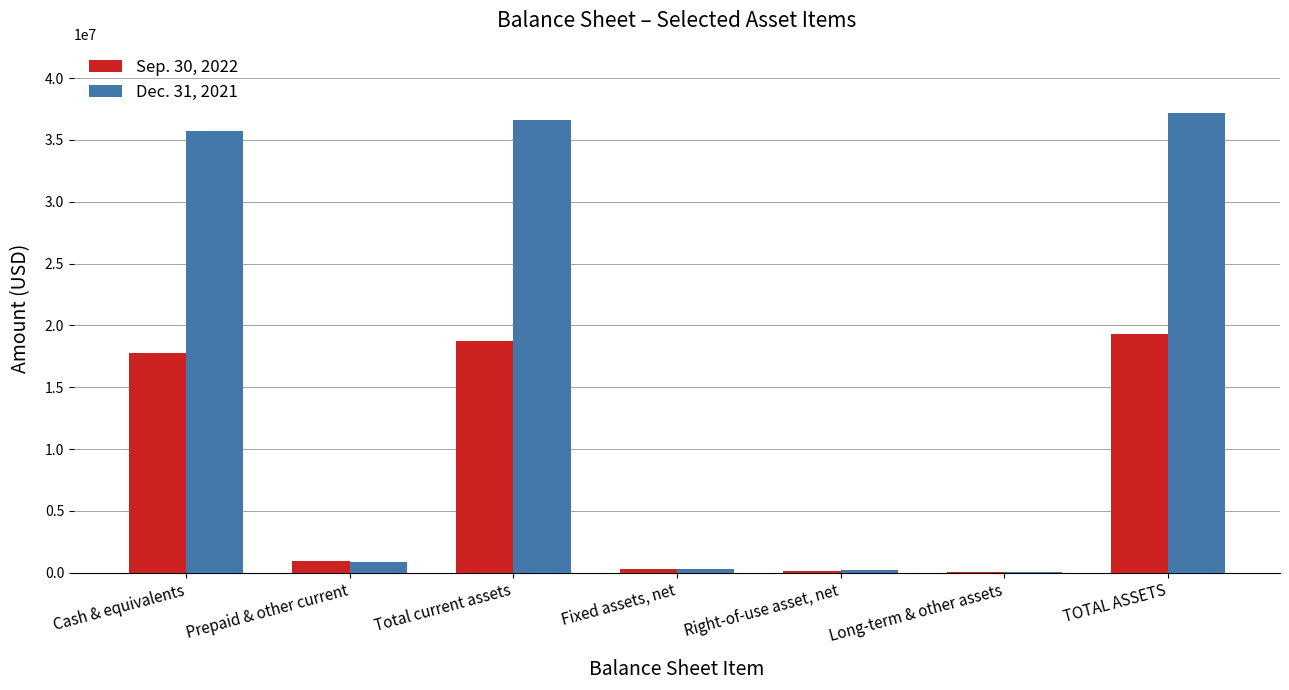

Which label corresponds to the largest value in the chart?

TOTAL ASSETS